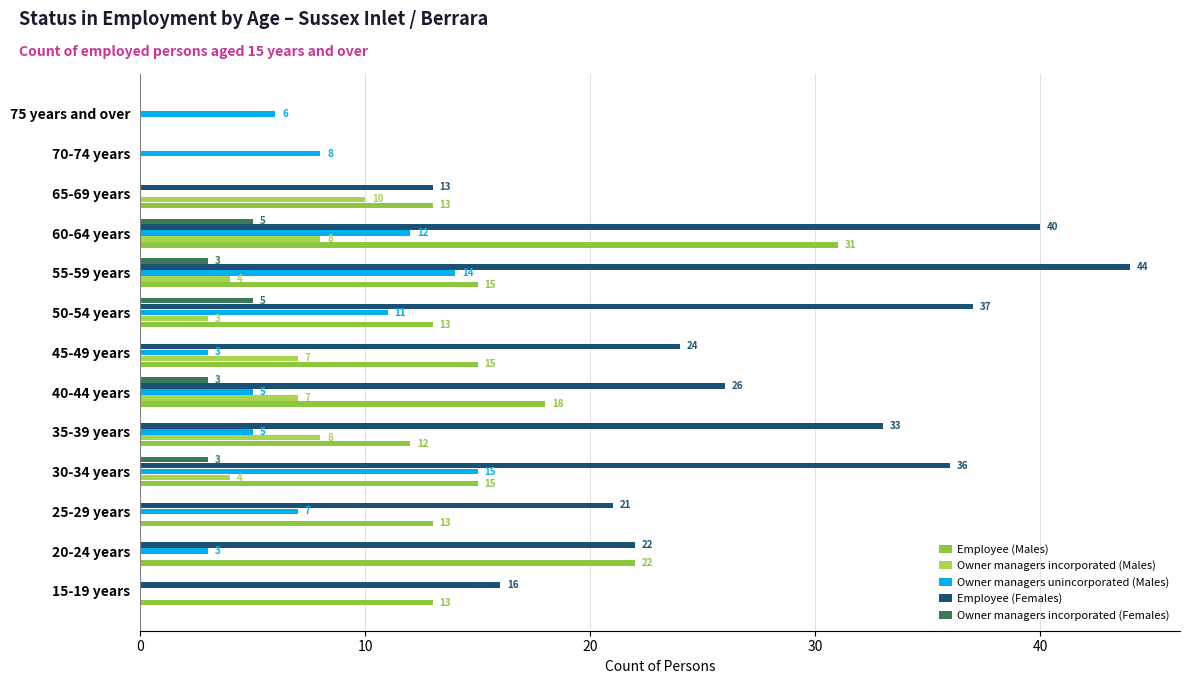

Count the number of data series in this chart.

5